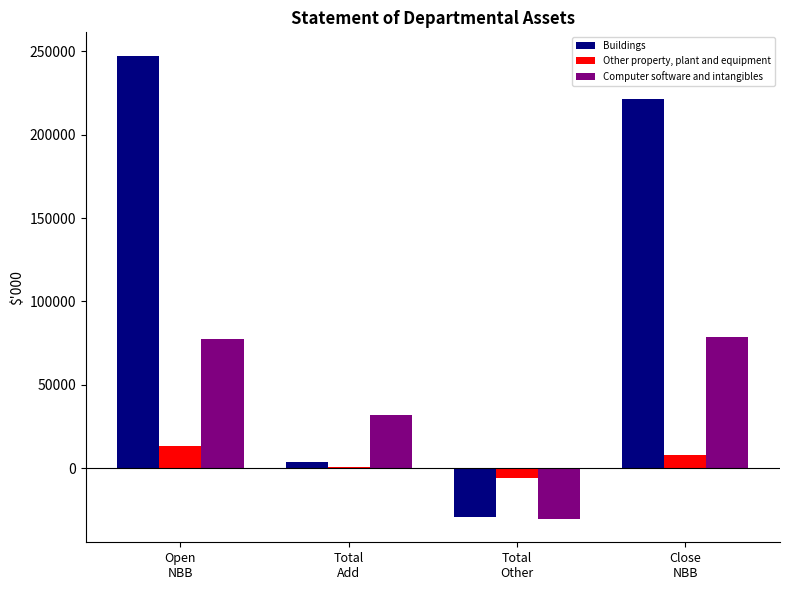

Which series has the largest total across all categories?

Buildings